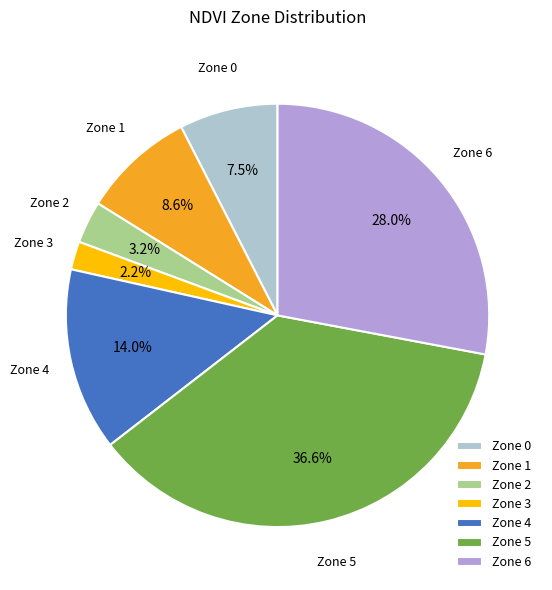

Approximately how many times larger is the value at Zone 4 compared to Zone 0?

1.9